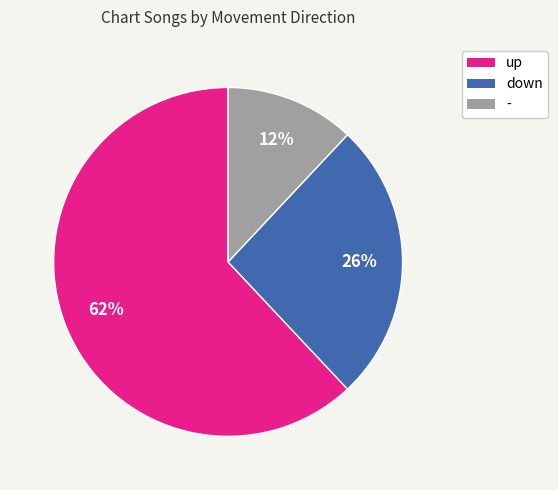

What is the ratio of the value at - to the value at down?

0.5